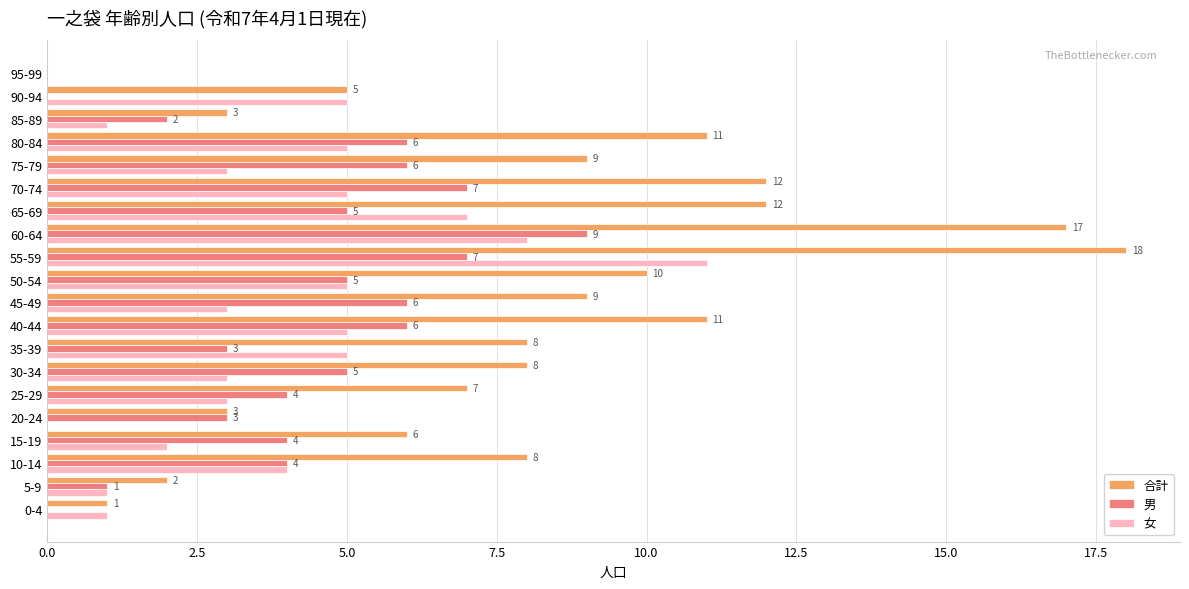

The value of 合計 at 30-34 is 14. True or false?

False